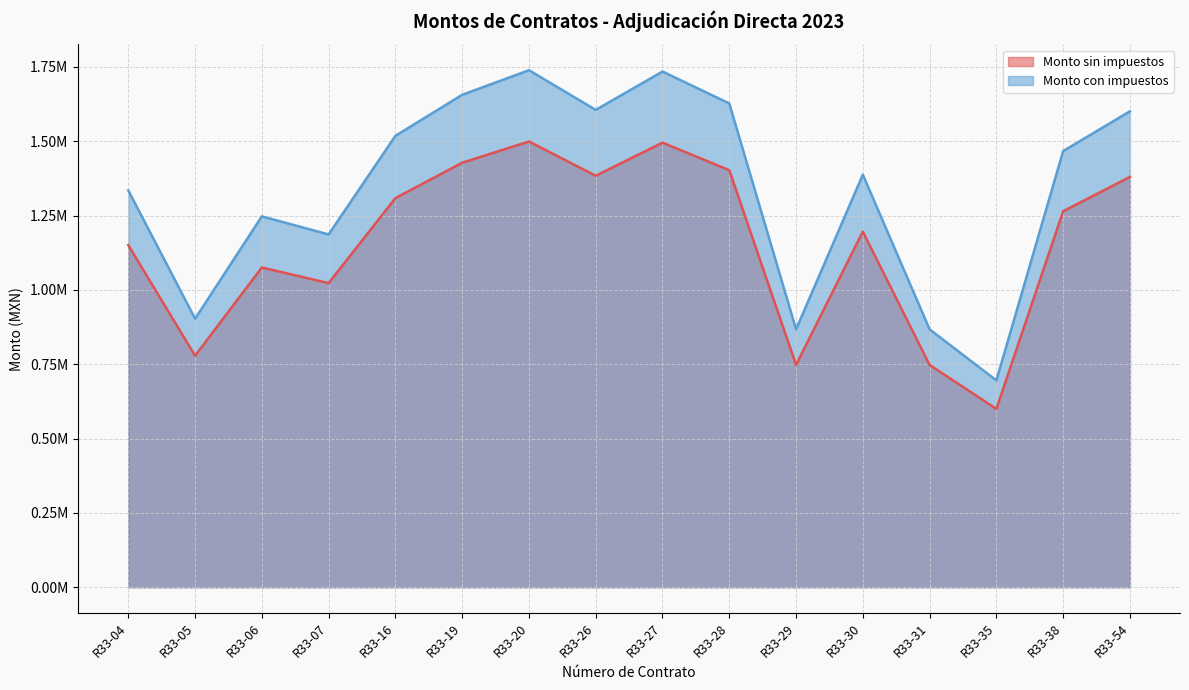

At which label does Monto con impuestos first exceed 1466953?

R33-16